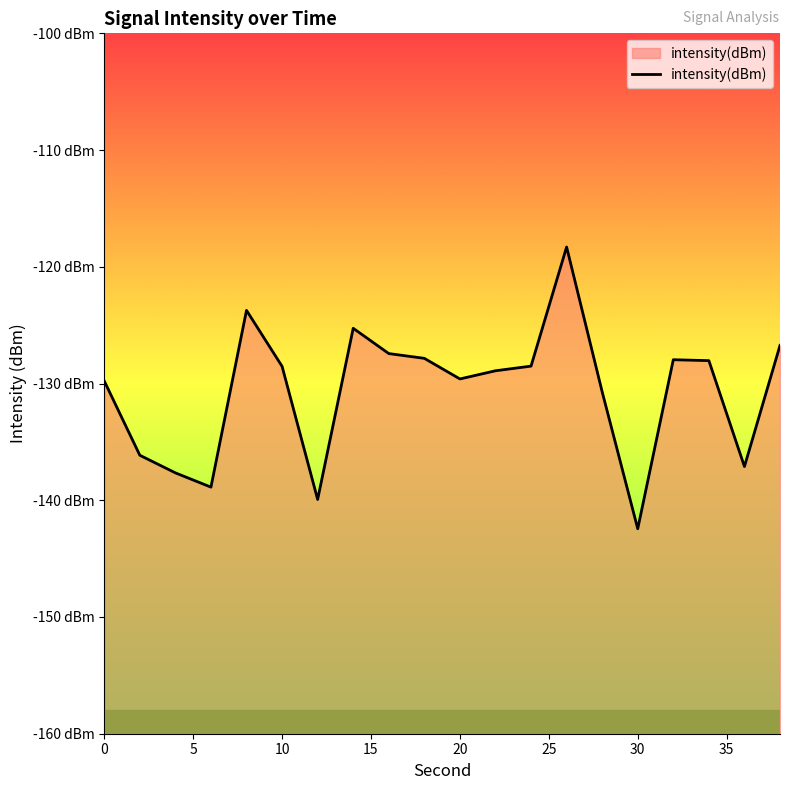

What is the change in value from 8 to 34?

-4.3